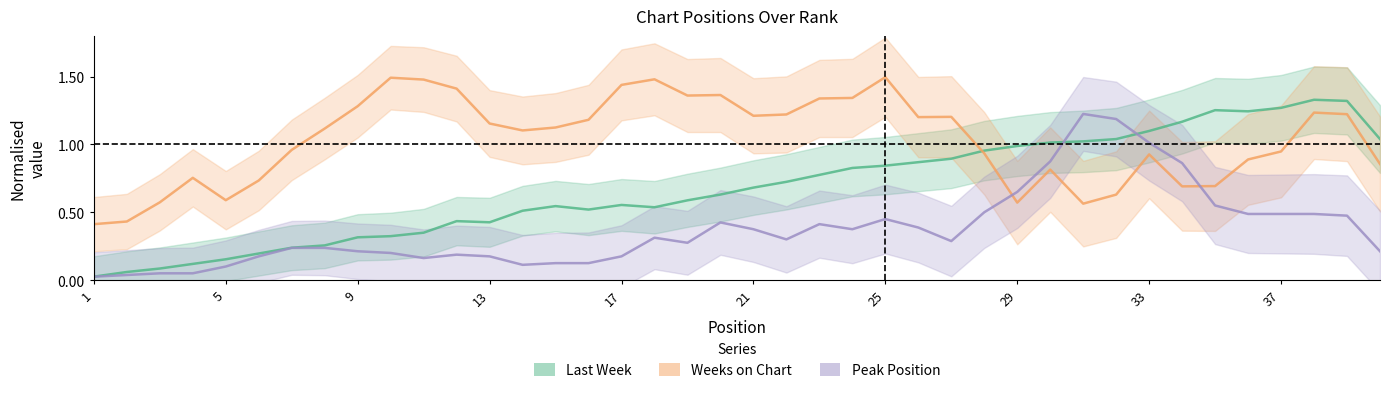

The Peak Position series shows 1.0 at 33. True or false?

True